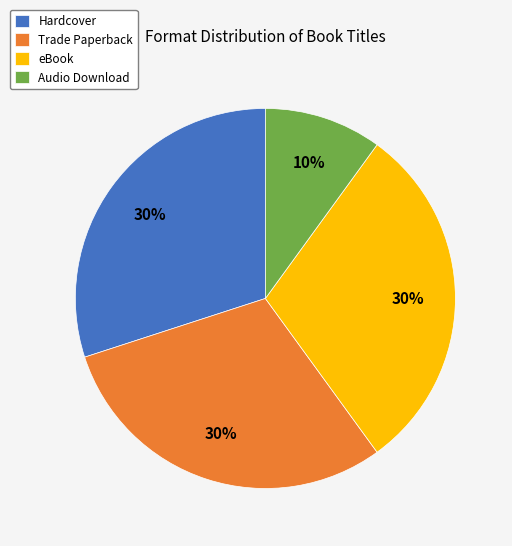

To the nearest percent, what percentage of the pie is eBook?

30%